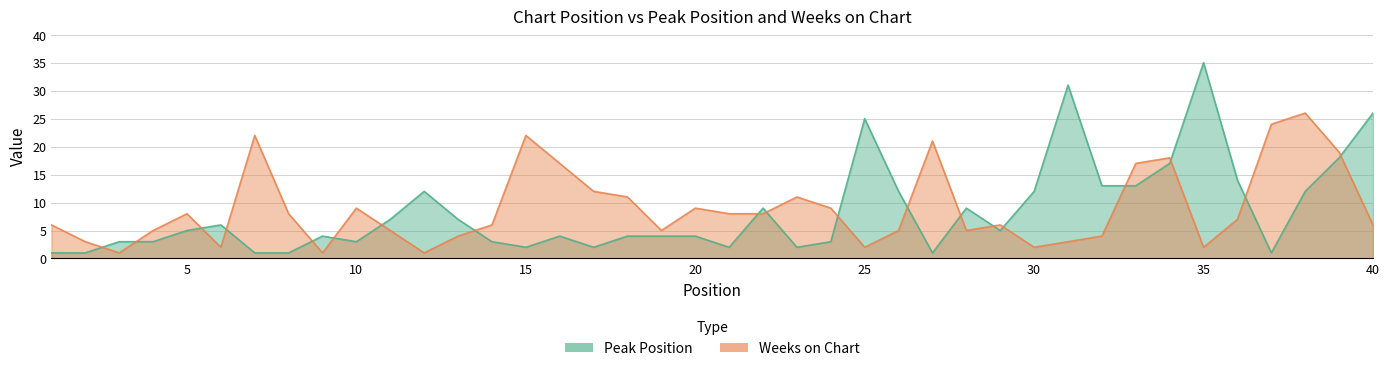

What are all the series names shown in the legend?

Peak Position, Weeks on Chart